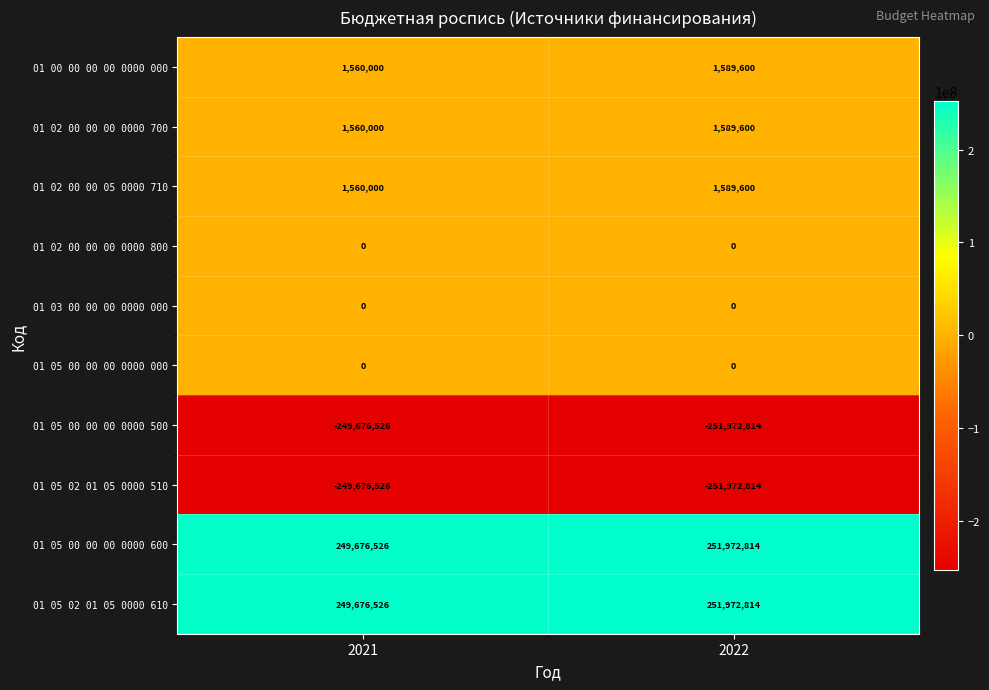

What is the total value across all series at 2021?

4680000